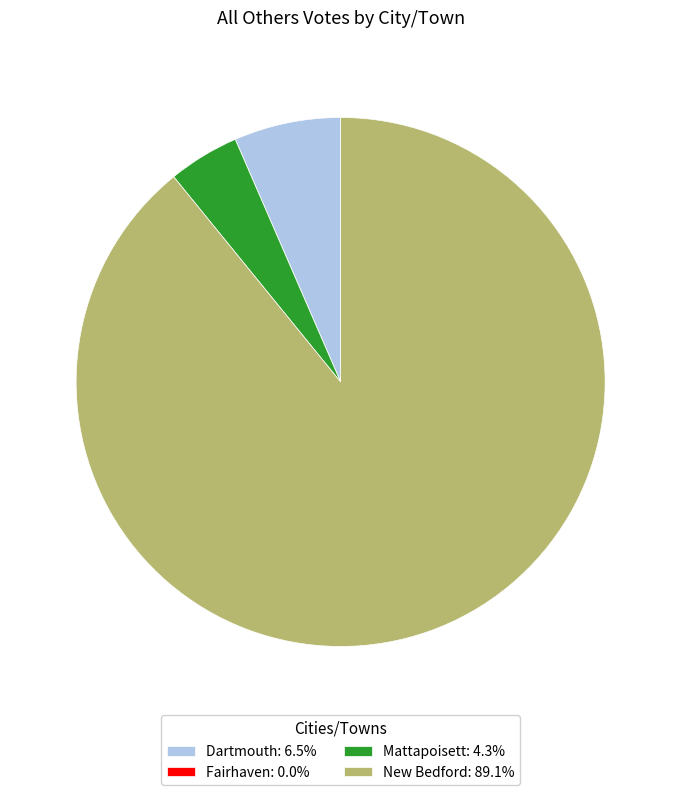

Do Dartmouth: 6.5% and New Bedford: 89.1% together represent more than half of the pie?

Yes